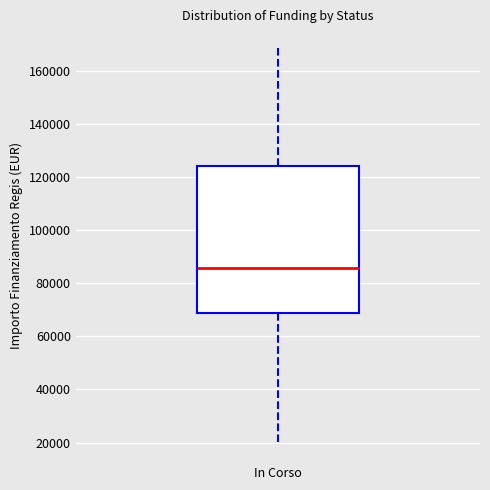

Where does the median line of the box for In Corso sit on the y-axis? The values are not printed on the chart, so give them approximately, as read against the axis.

86000